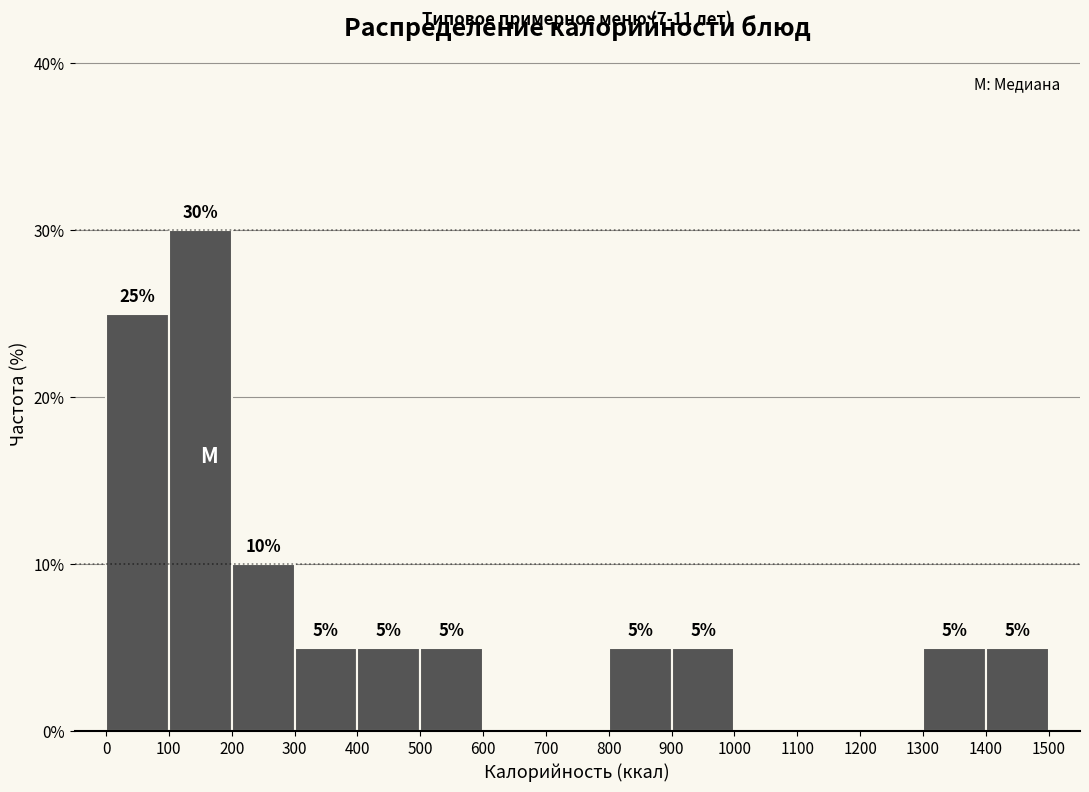

Which range on the x-axis has the tallest bar?

100 to 200